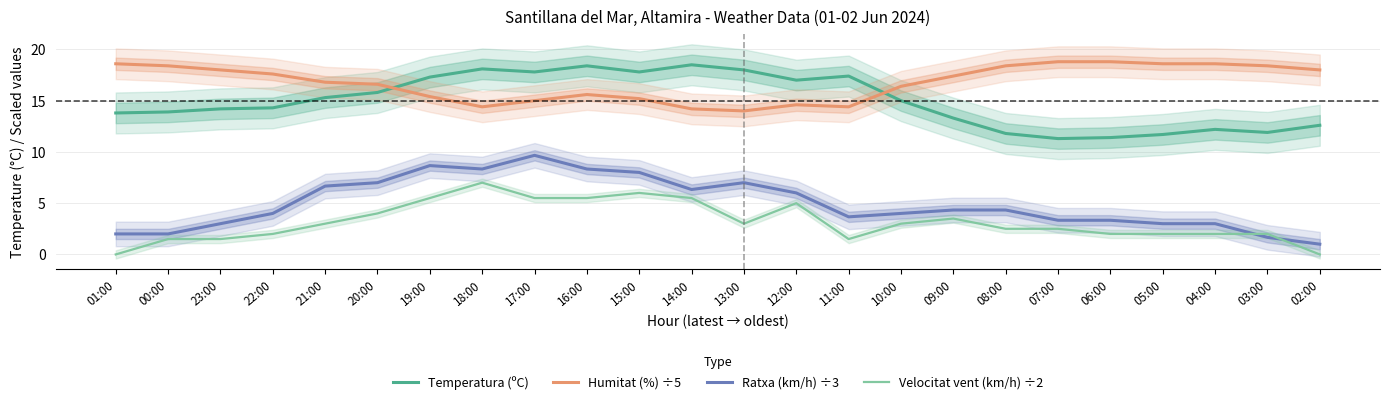

Count the number of categories in the chart.

24